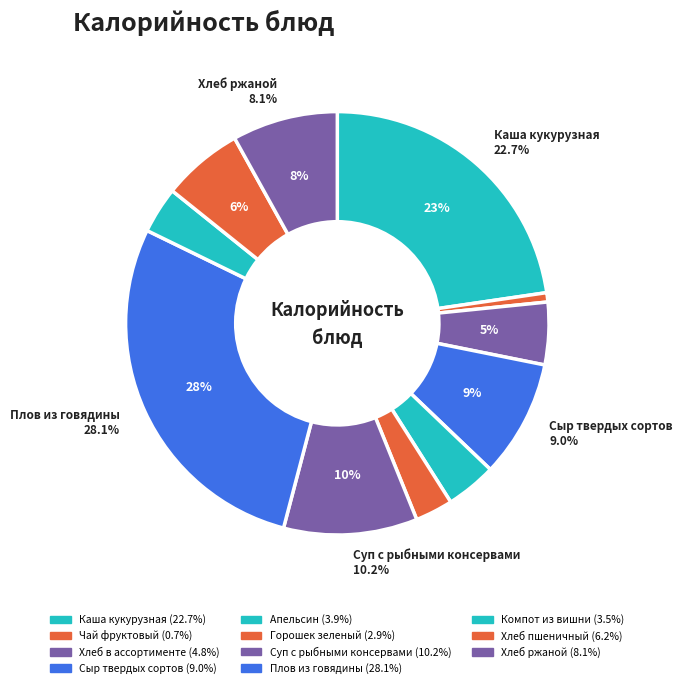

Count the number of slices in the pie.

11